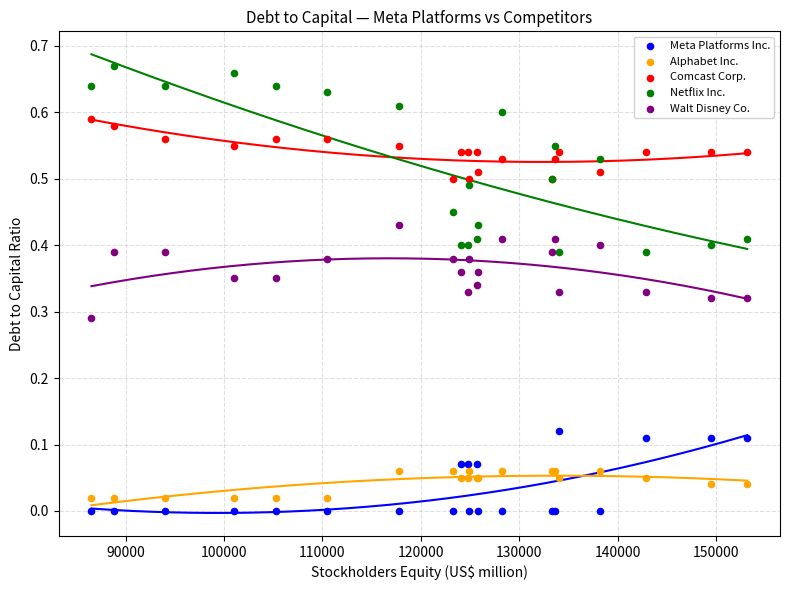

Which series contains the highest Y value?

Netflix Inc.